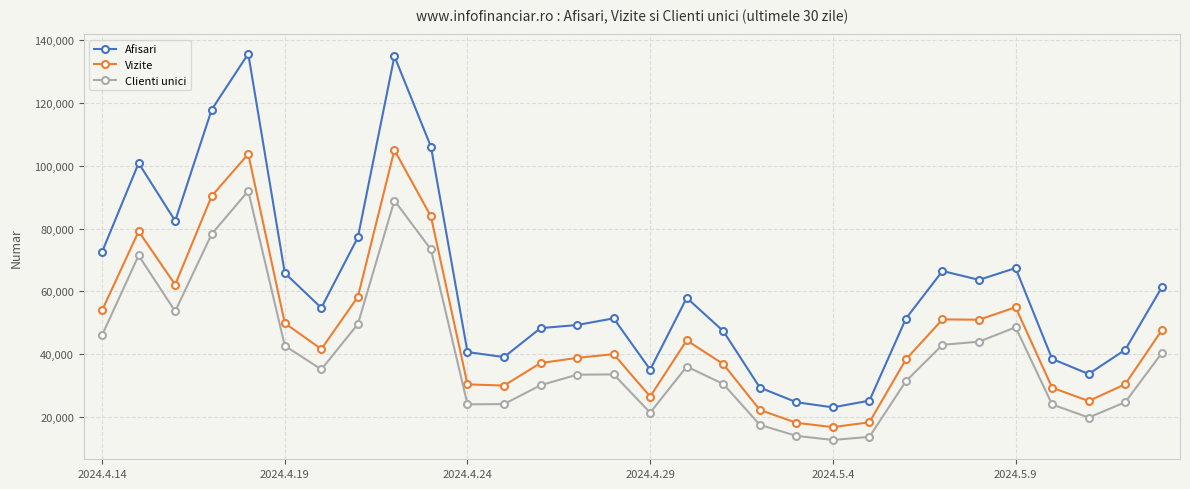

Which series has the widest spread of values?

Afisari